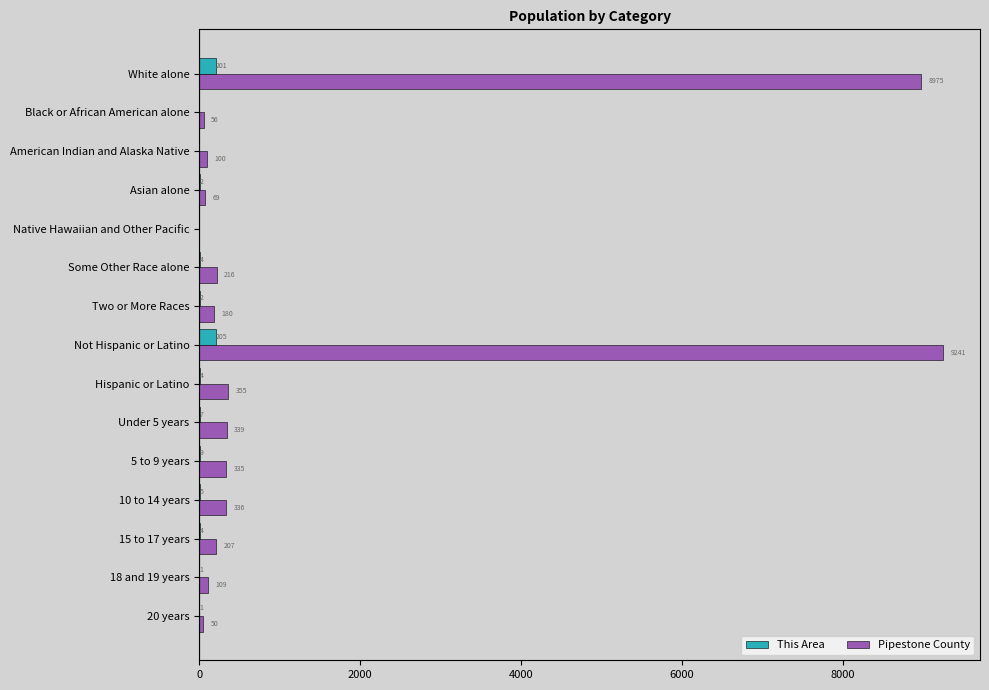

What is the sum of the This Area values at Not Hispanic or Latino and Two or More Races?

207